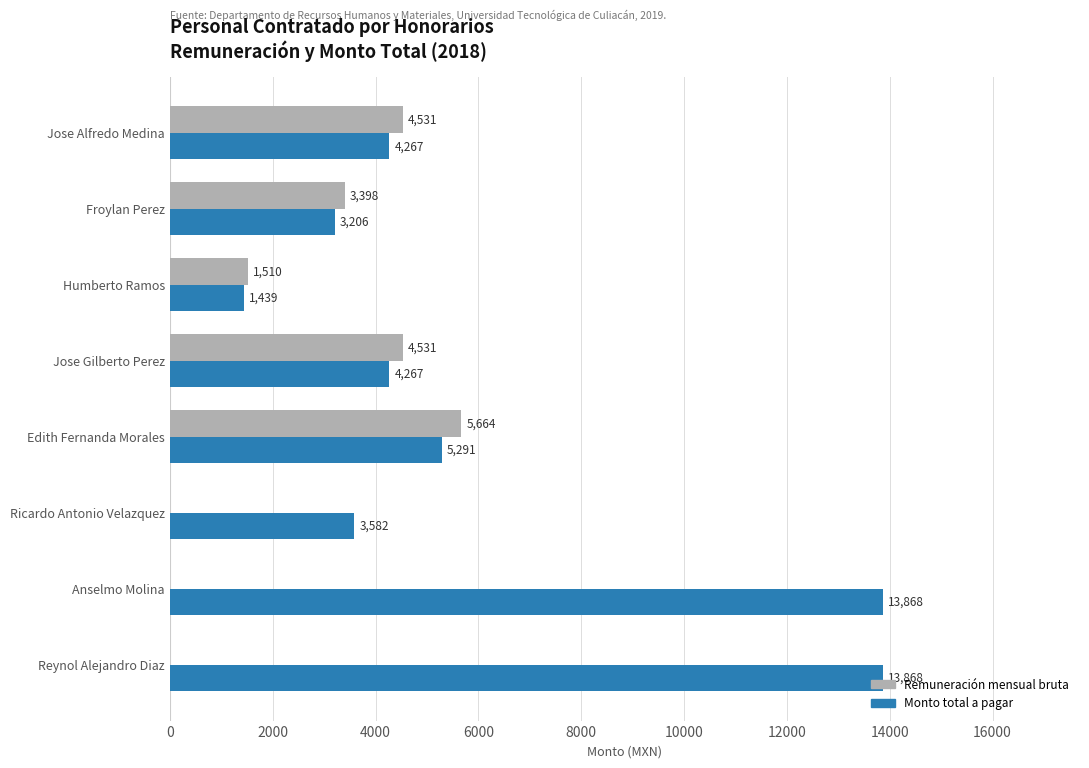

Which series has the largest range (max minus min)?

Monto total a pagar